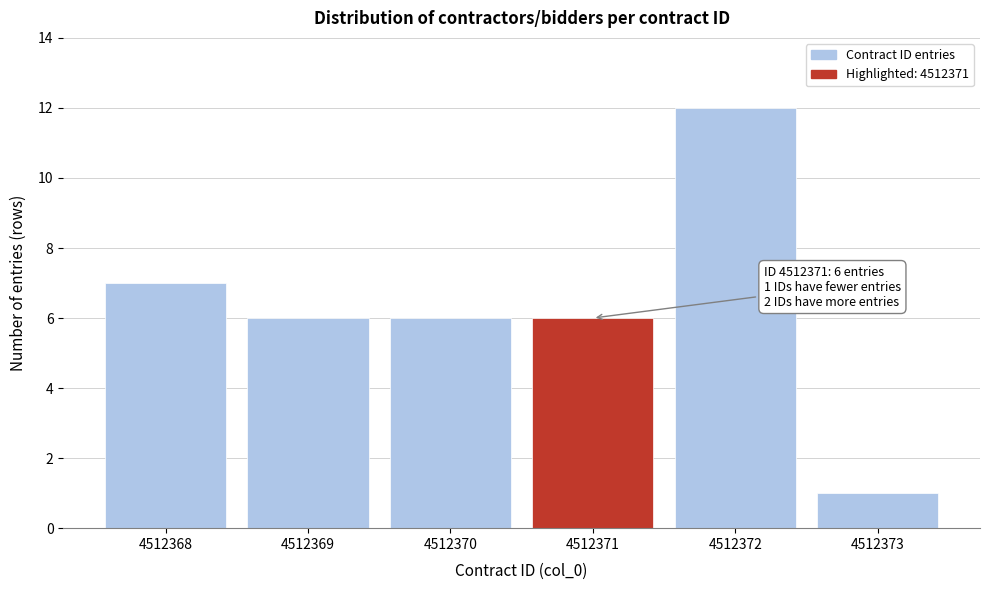

Reading left to right, what are all the values shown in this chart?

7	6	6	6	12	1